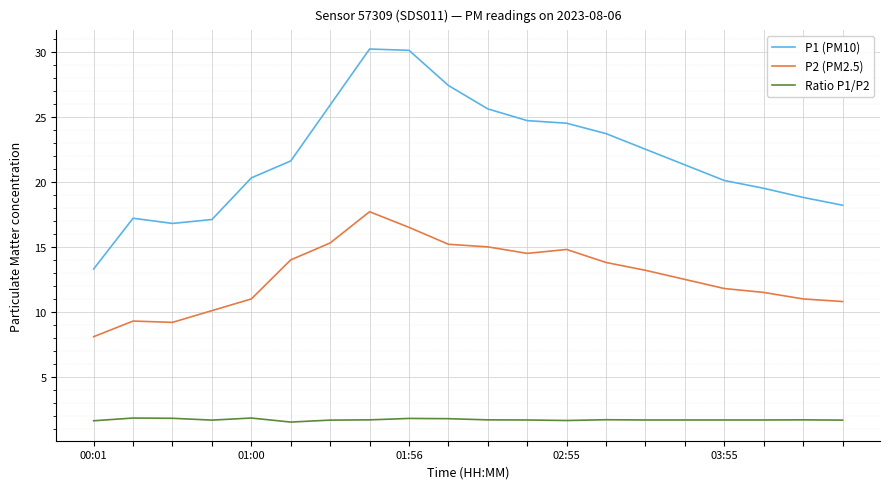

What are all the series names shown in the legend?

P1 (PM10), P2 (PM2.5), Ratio P1/P2